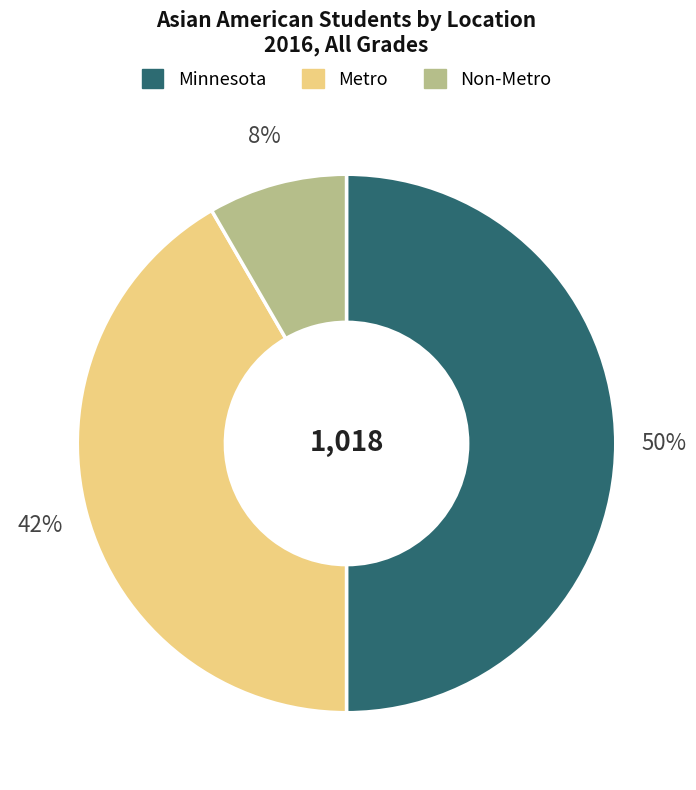

Does Non-Metro account for over 50% of the chart?

No